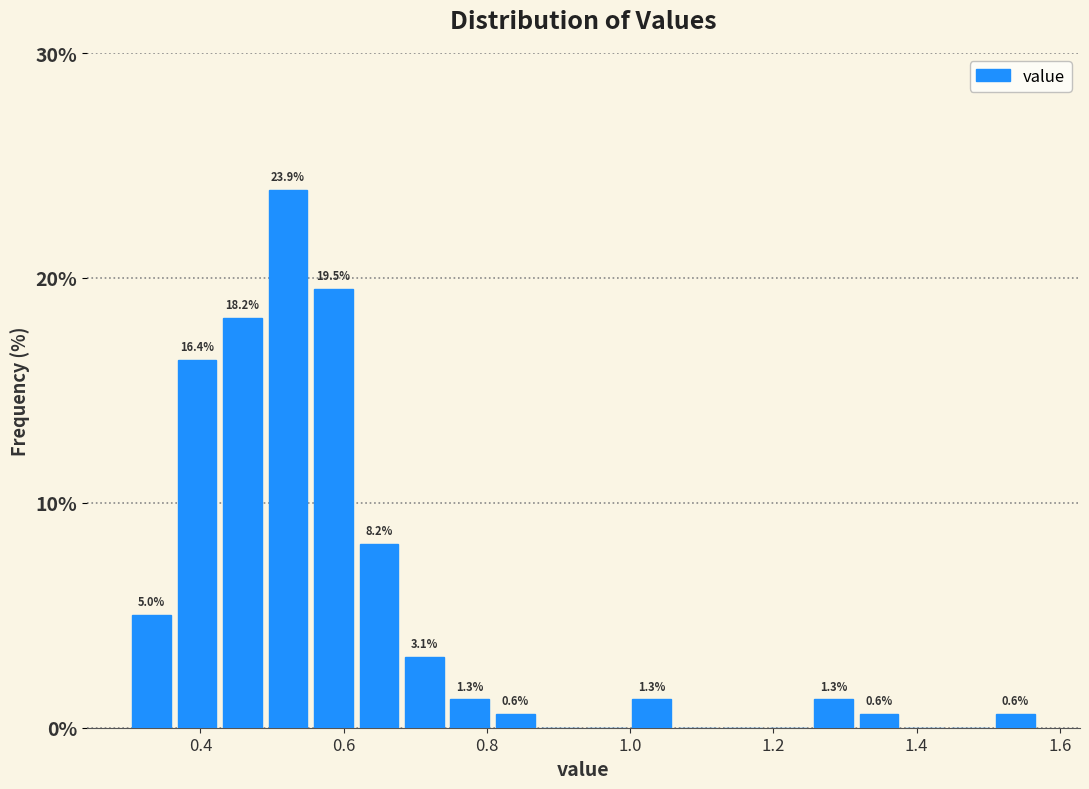

Around what value on the x-axis is the tallest bar? Give the approximate position of its centre, as read against the axis.

0.52